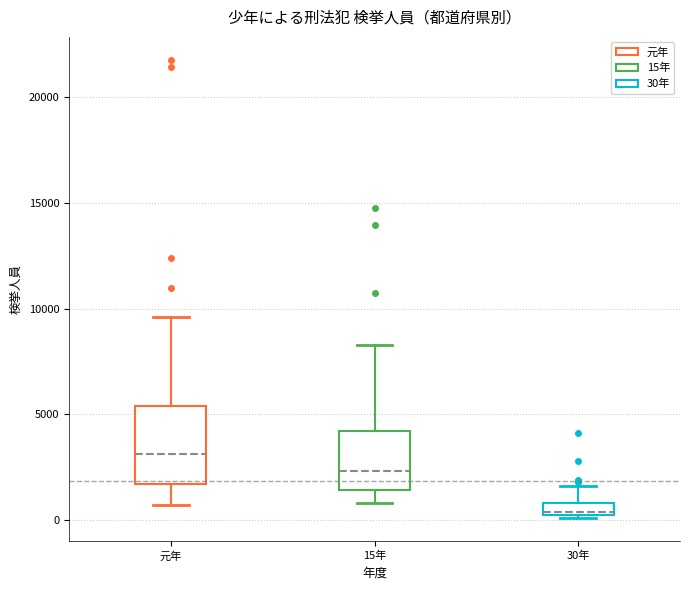

Which box is the tallest, from its lower edge to its upper edge?

元年